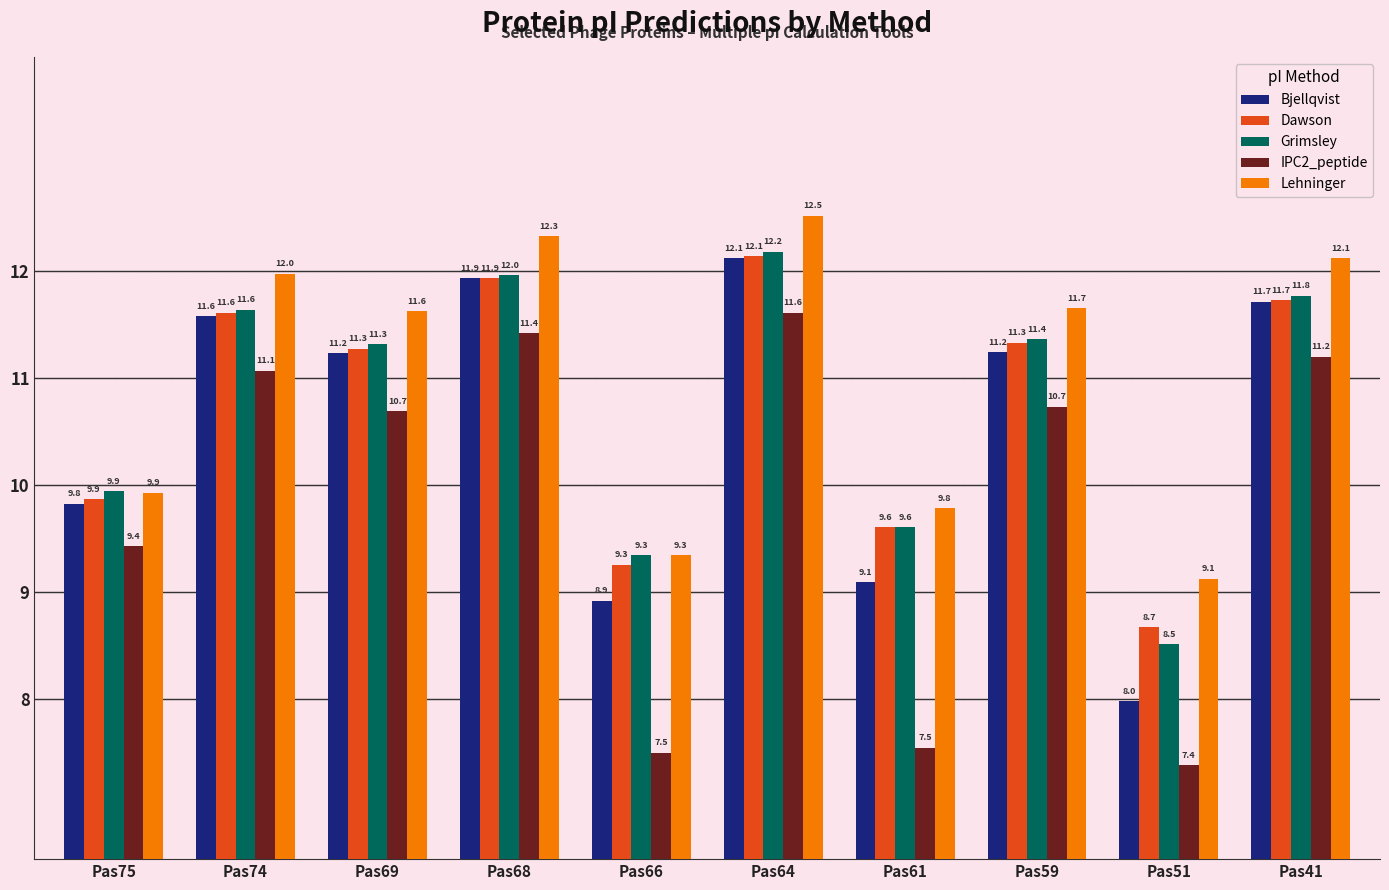

Does the chart contain stacked bars?

No